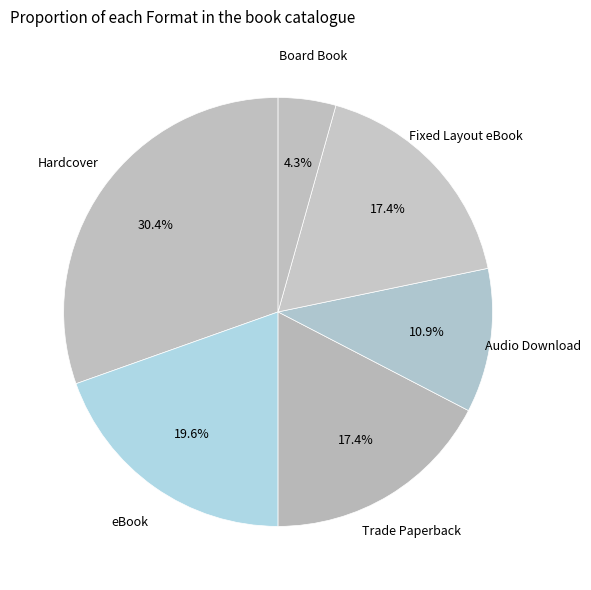

What portion of the pie excludes Audio Download?

89.1%